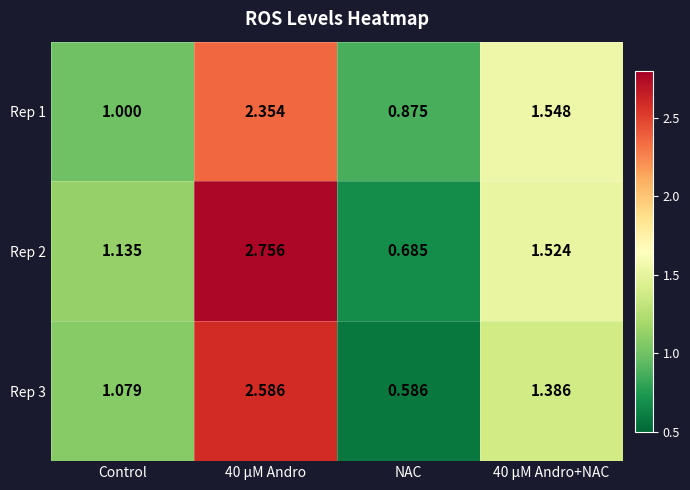

How many values in the Rep 2 series are below 1?

1